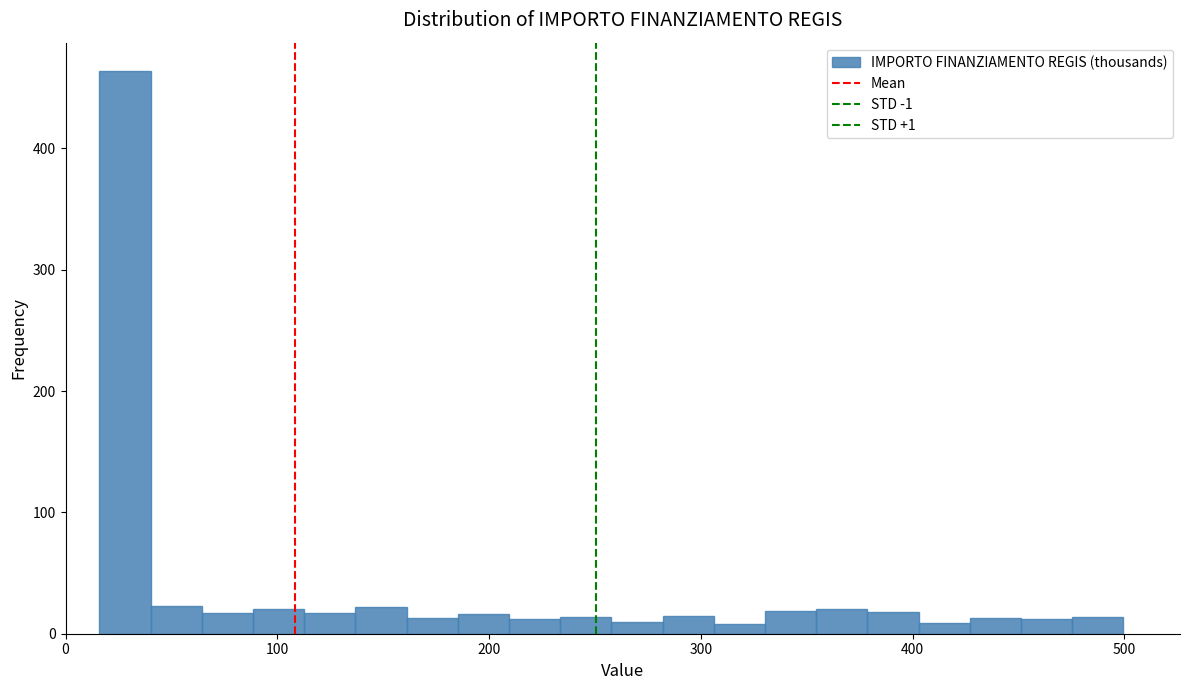

Around what value on the x-axis is the tallest bar? Give the approximate position of its centre, as read against the axis.

30